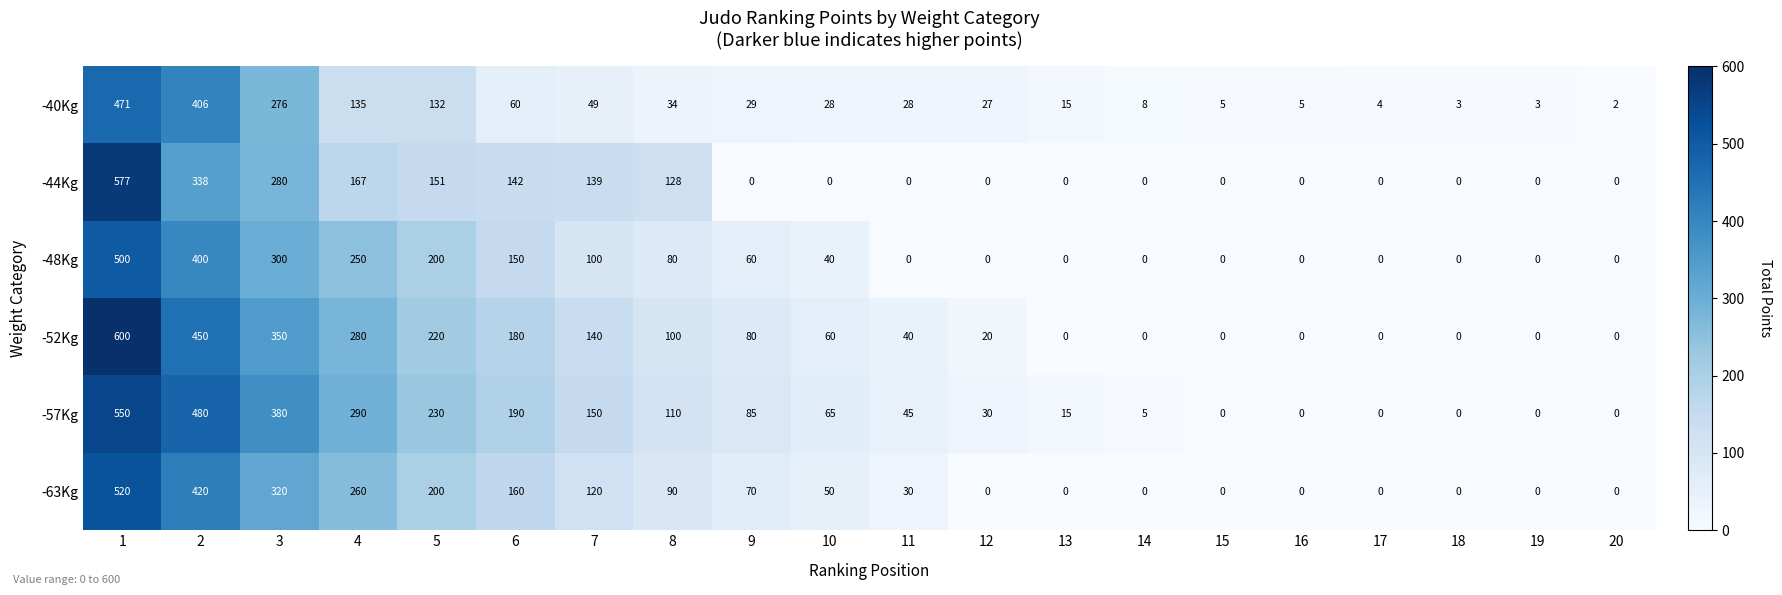

Which series has the largest range (max minus min)?

-52Kg